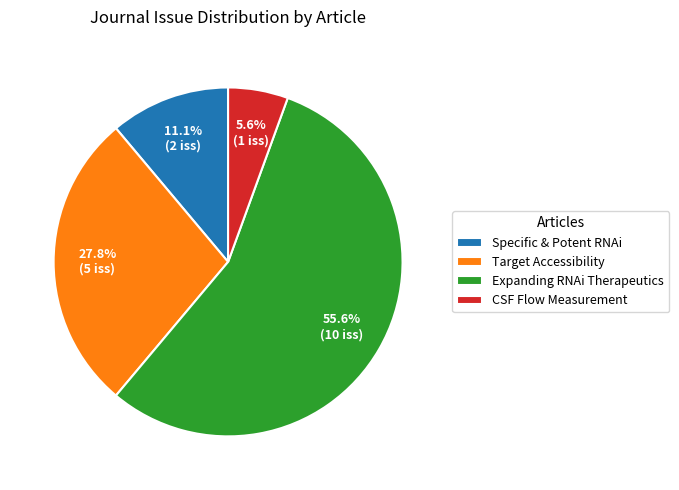

Between Target Accessibility and Specific & Potent RNAi, which is larger?

Target Accessibility